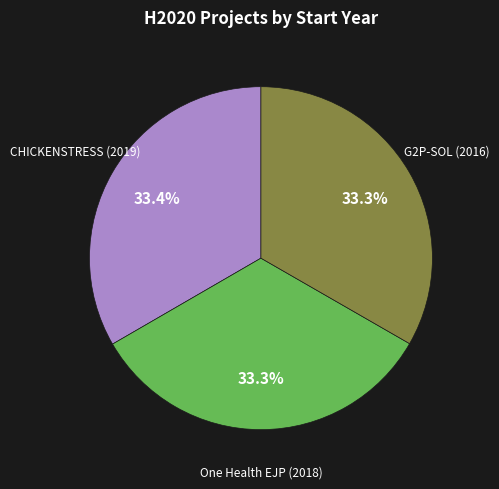

Is there any slice that represents more than half of the pie?

No